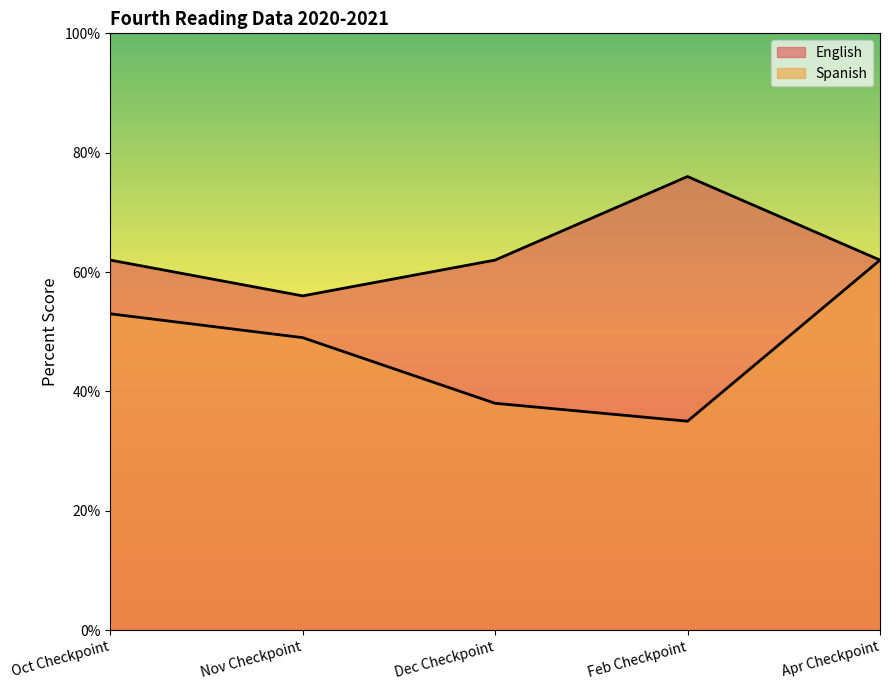

What is the sum of all Spanish values?

237